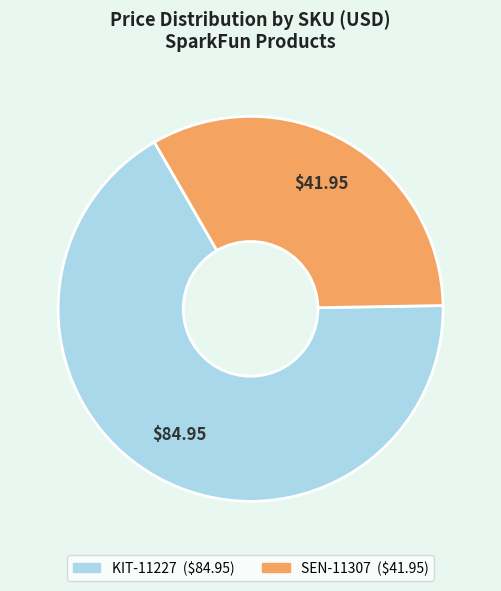

Do KIT-11227 and SEN-11307 together represent more than half of the pie?

Yes